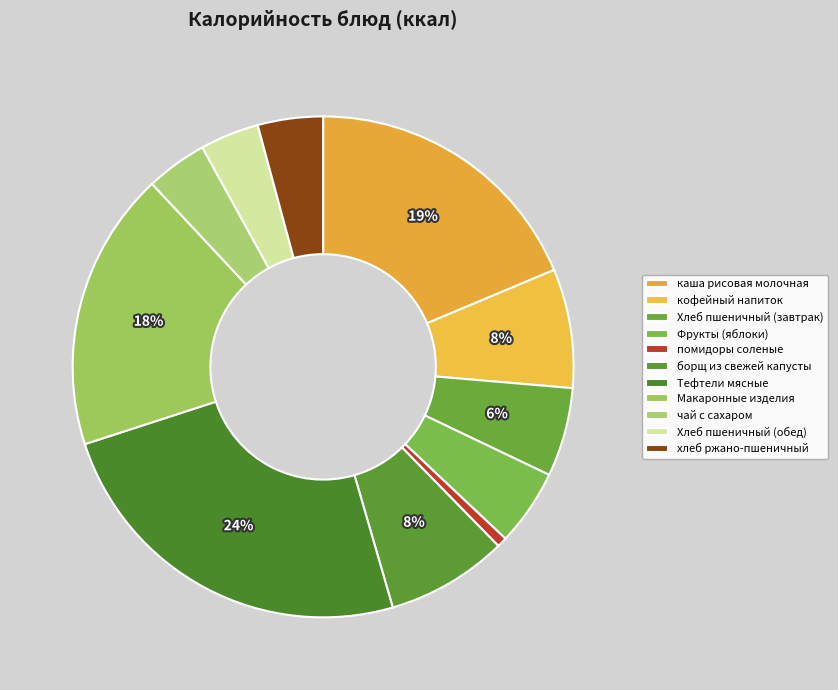

Rank the categories by value from highest to lowest.

Тефтели мясные, каша рисовая молочная, Макаронные изделия, борщ из свежей капусты, кофейный напиток, Хлеб пшеничный (завтрак), Фрукты (яблоки), хлеб ржано-пшеничный, чай с сахаром, Хлеб пшеничный (обед), помидоры соленые